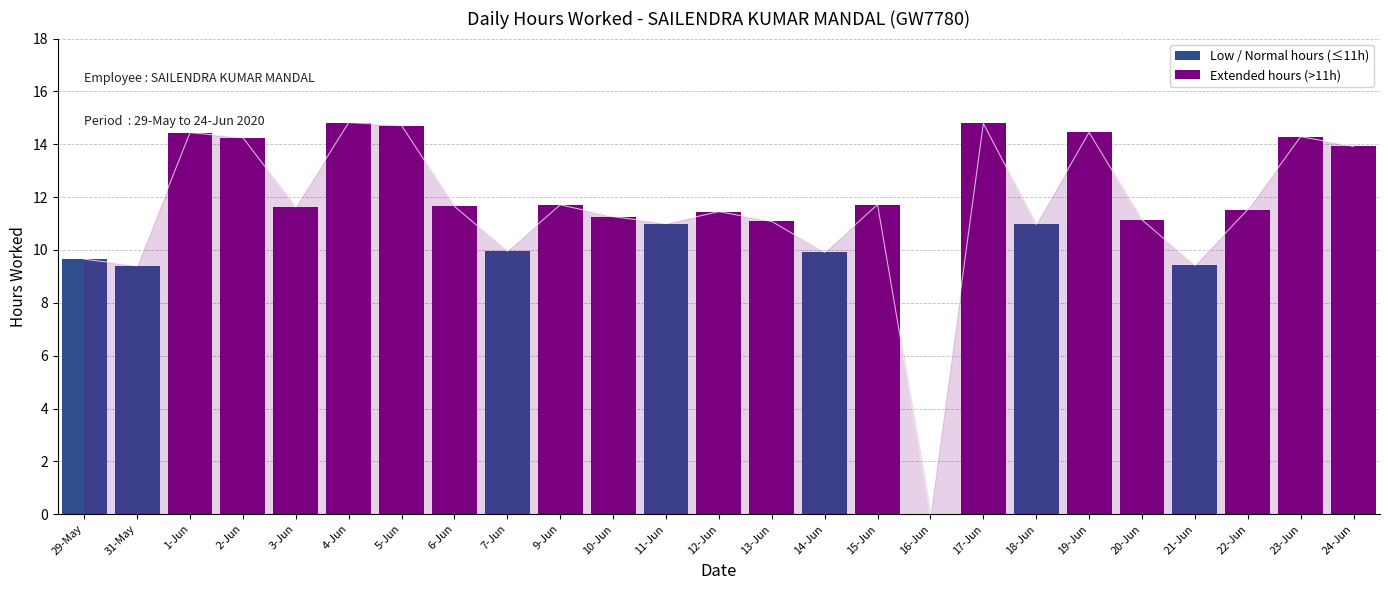

Rank the categories by Extended hours (>11h) value from highest to lowest.

4-Jun, 17-Jun, 5-Jun, 19-Jun, 1-Jun, 23-Jun, 2-Jun, 24-Jun, 15-Jun, 9-Jun, 6-Jun, 3-Jun, 22-Jun, 12-Jun, 10-Jun, 20-Jun, 13-Jun, 29-May, 31-May, 7-Jun, 11-Jun, 14-Jun, 16-Jun, 18-Jun, 21-Jun